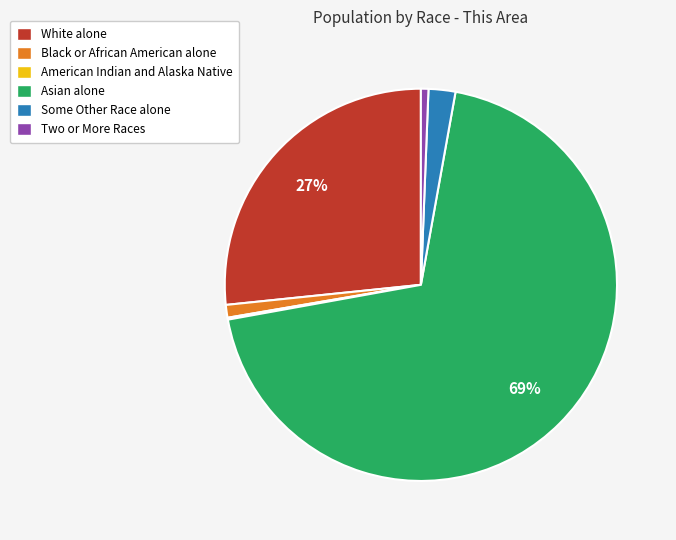

Is it true that Two or More Races is 1% of the pie?

True